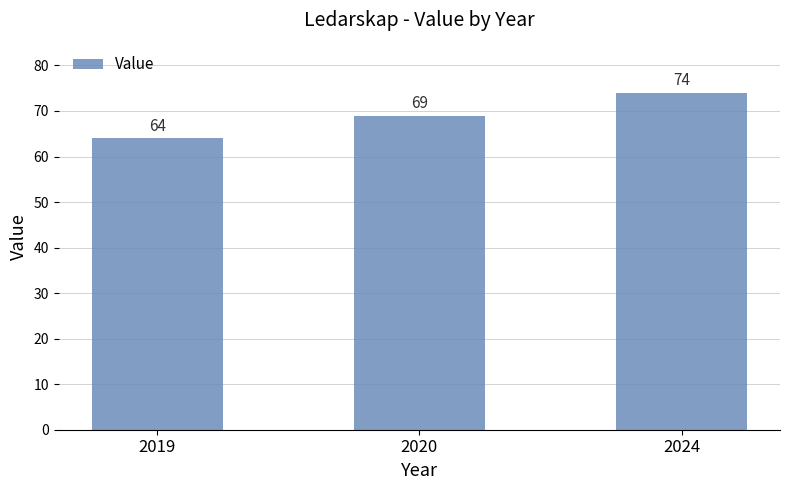

The value at 2020 is 69. True or false?

True